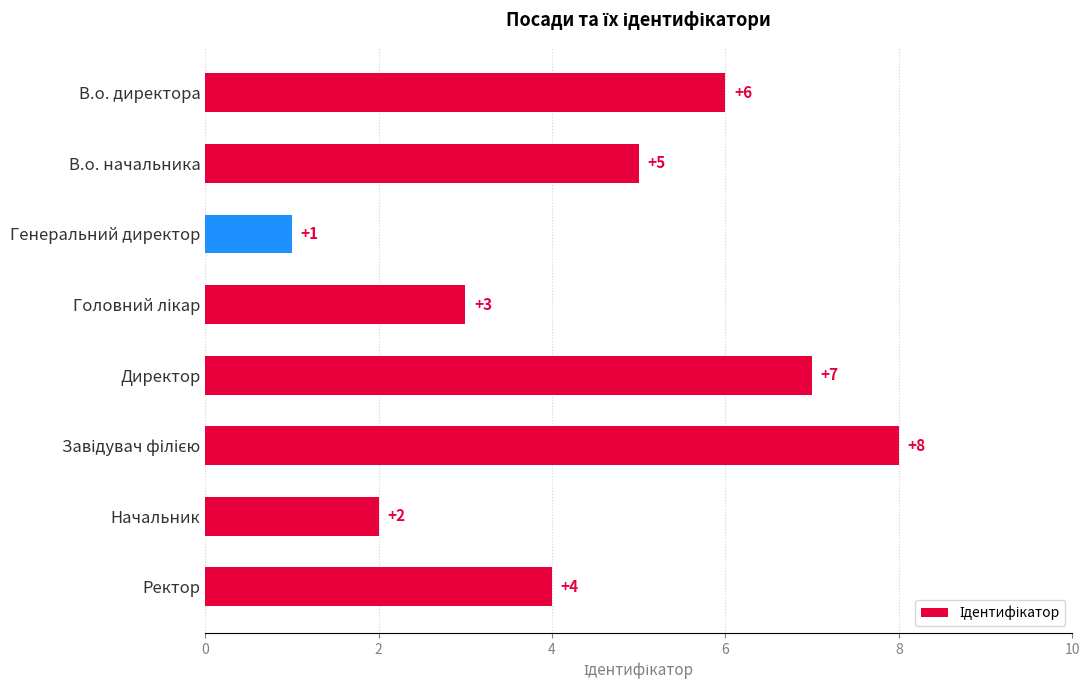

The value at Ректор is 4. True or false?

True